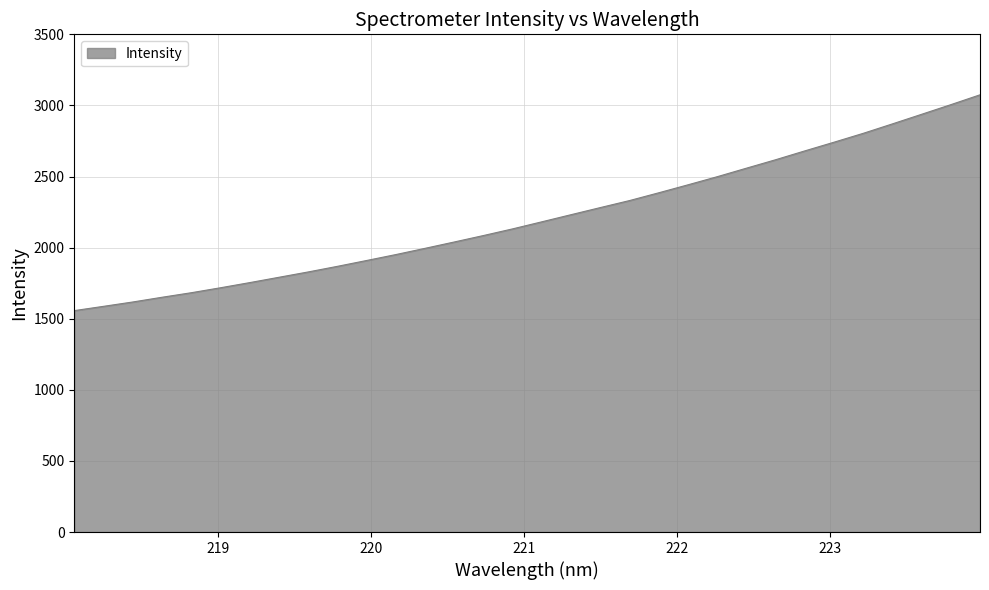

What is the difference between the maximum and minimum values?

1517.6